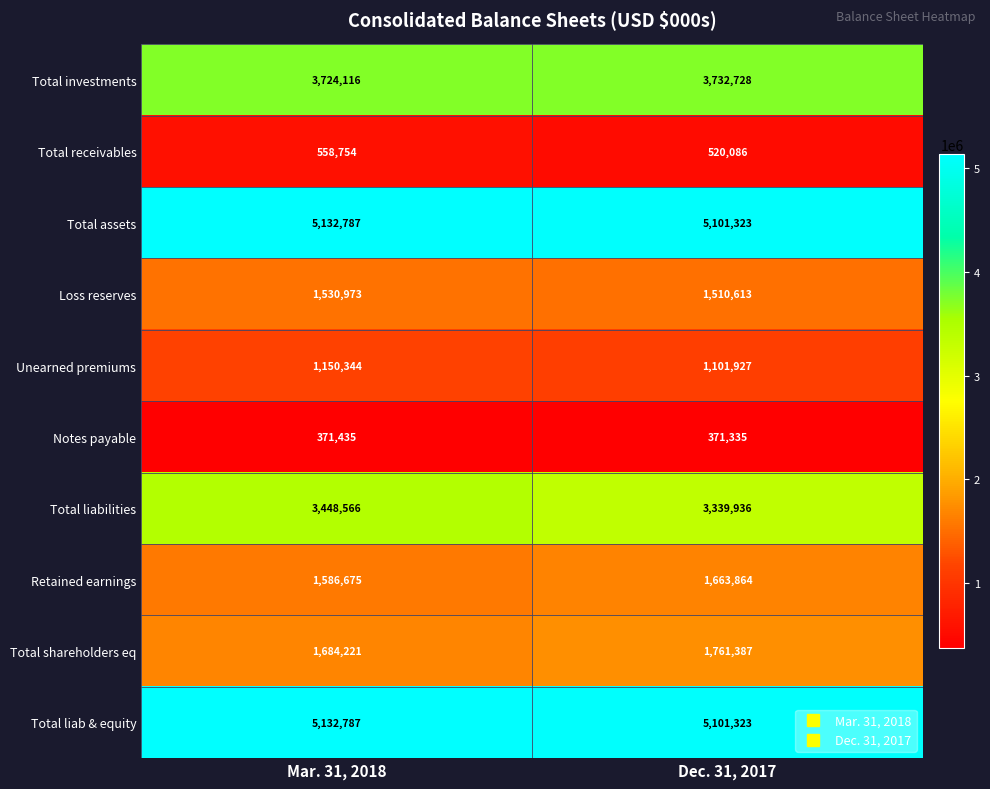

What is the difference between the maximum and minimum values in the Total liabilities series?

108630